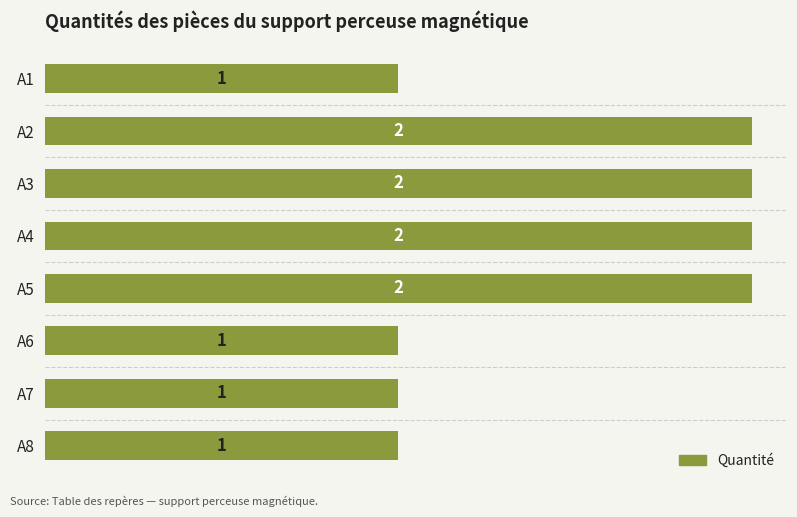

What is the smallest value displayed?

1